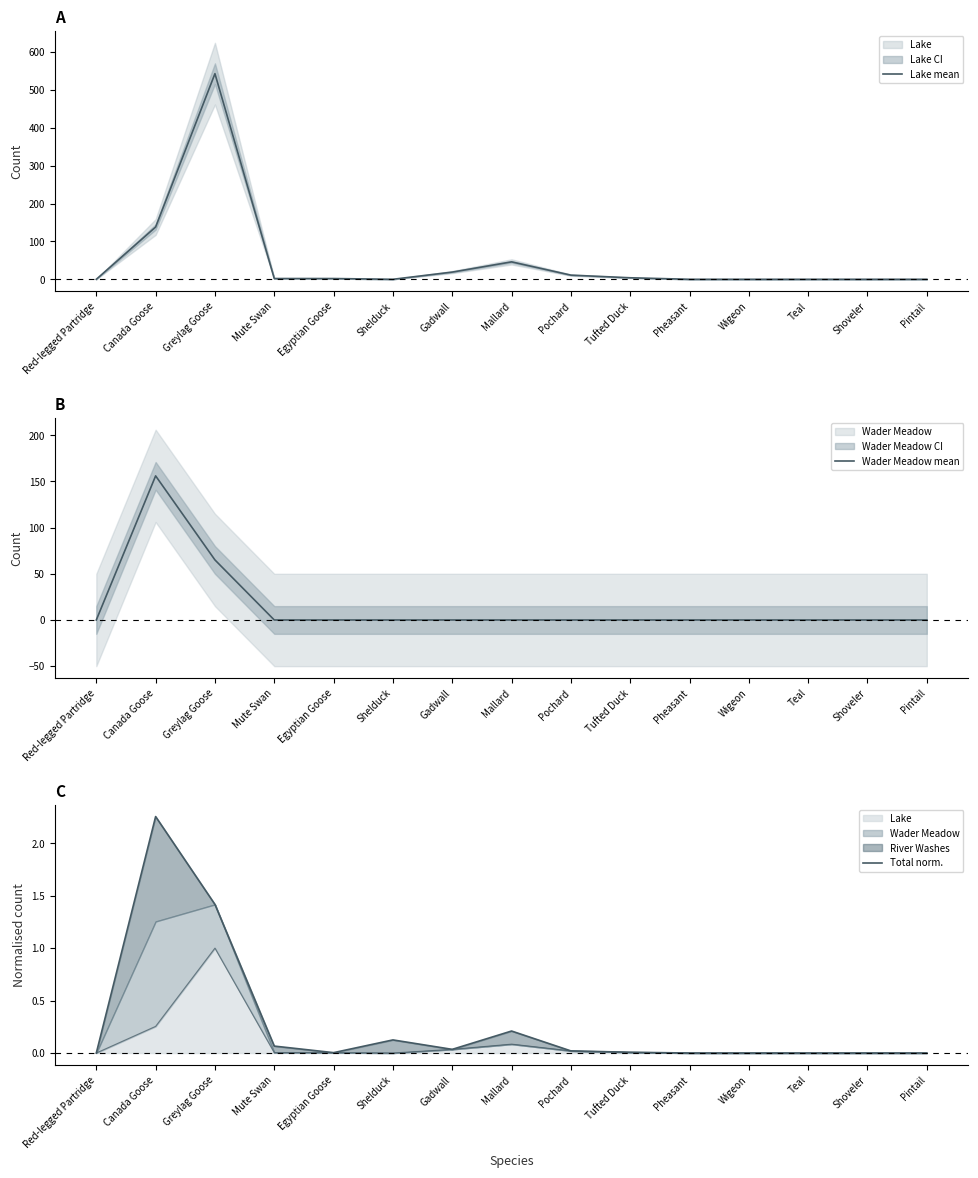

How many interior local valleys does the Lake mean series have?

1